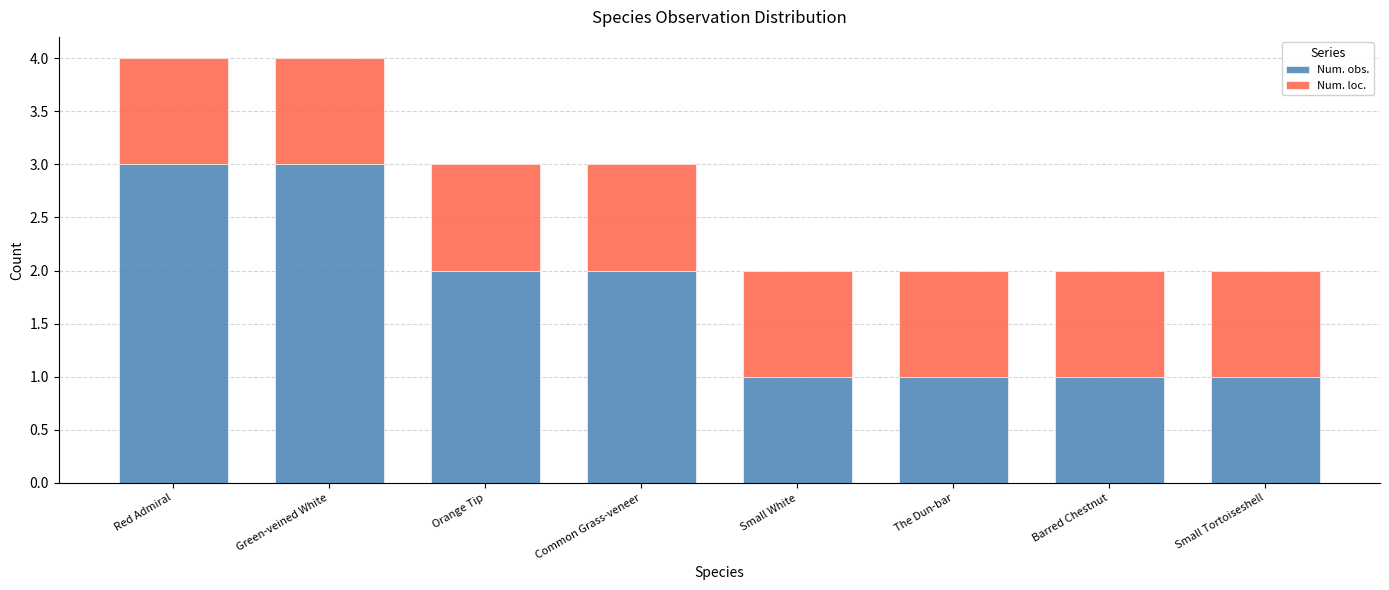

What is the total value across all series at Red Admiral?

4